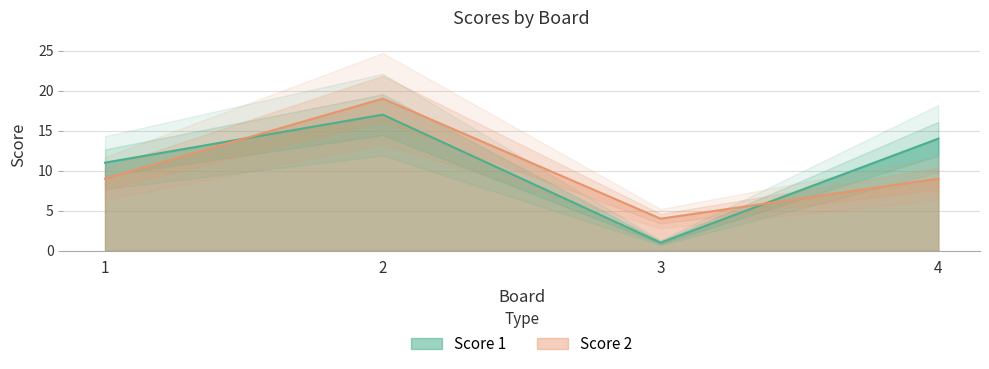

What is the difference between the highest and lowest values at 4?

5